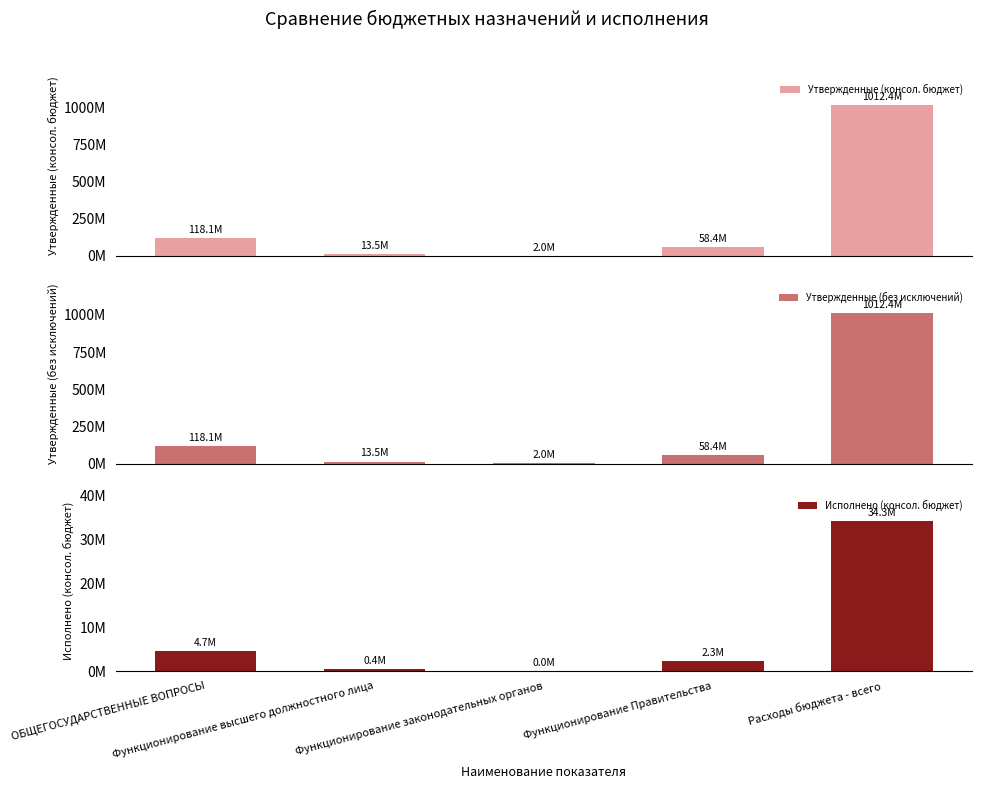

The value of Утвержденные (без исключений) at Расходы бюджета - всего is 1792825182.3. True or false?

False